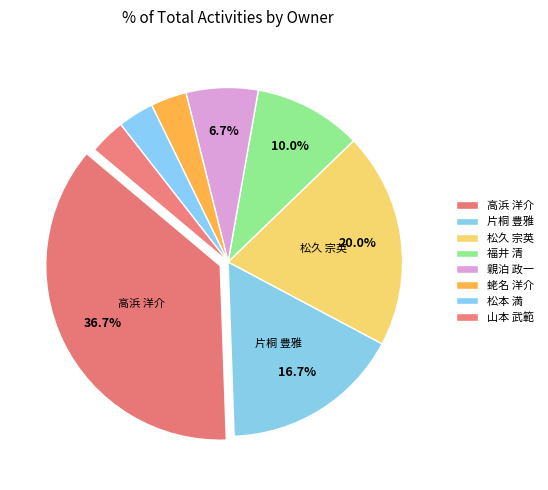

How many segments does this pie chart have?

8